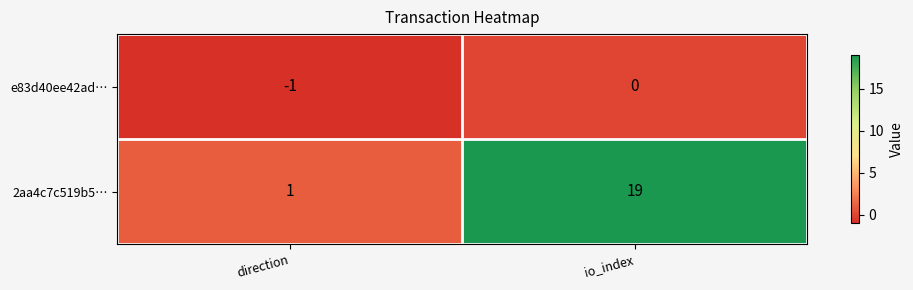

At which label is e83d40ee42ad… closest to 0?

io_index